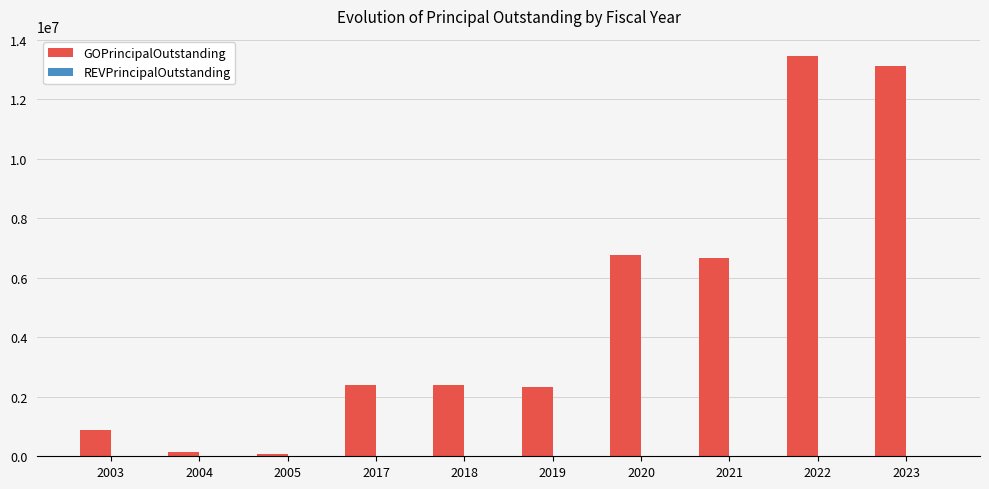

What is the change in value from 2018 to 2021?

+4300000.0